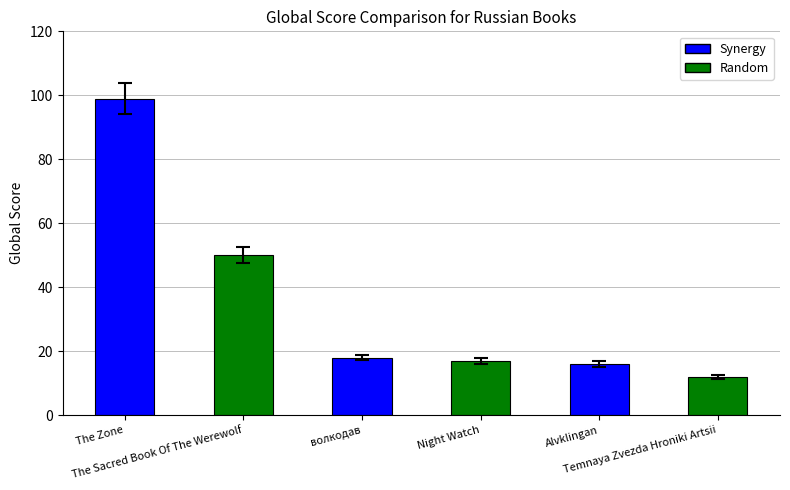

Which category has the highest value across all series?

The Zone